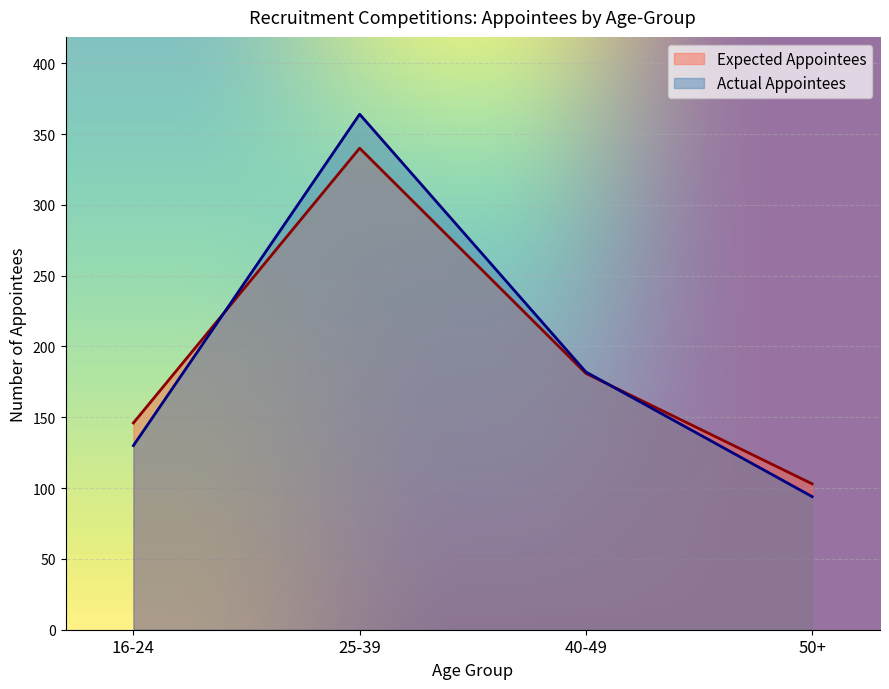

True or false: Actual Appointees and Expected Appointees cross at least once.

True